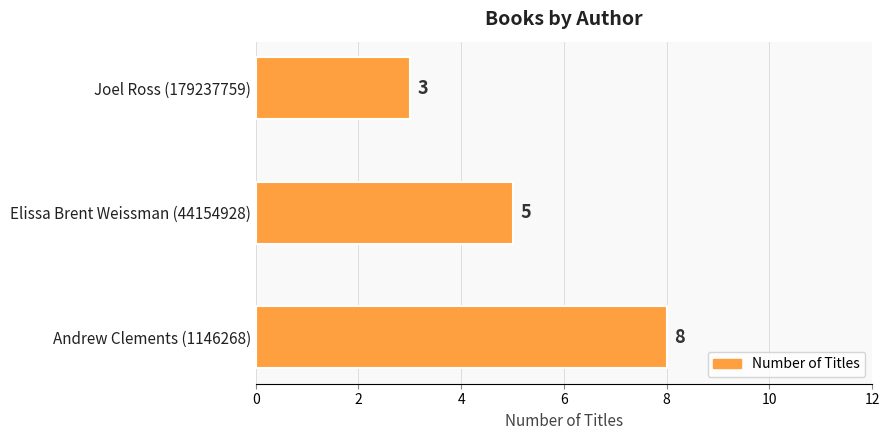

True or false: the data shows 1 at Joel Ross (179237759).

False